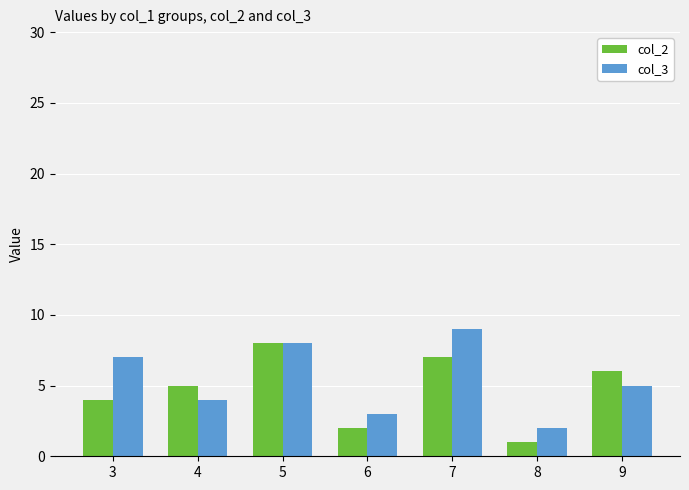

List the labels in order of col_3 value, smallest first.

8, 6, 4, 9, 3, 5, 7